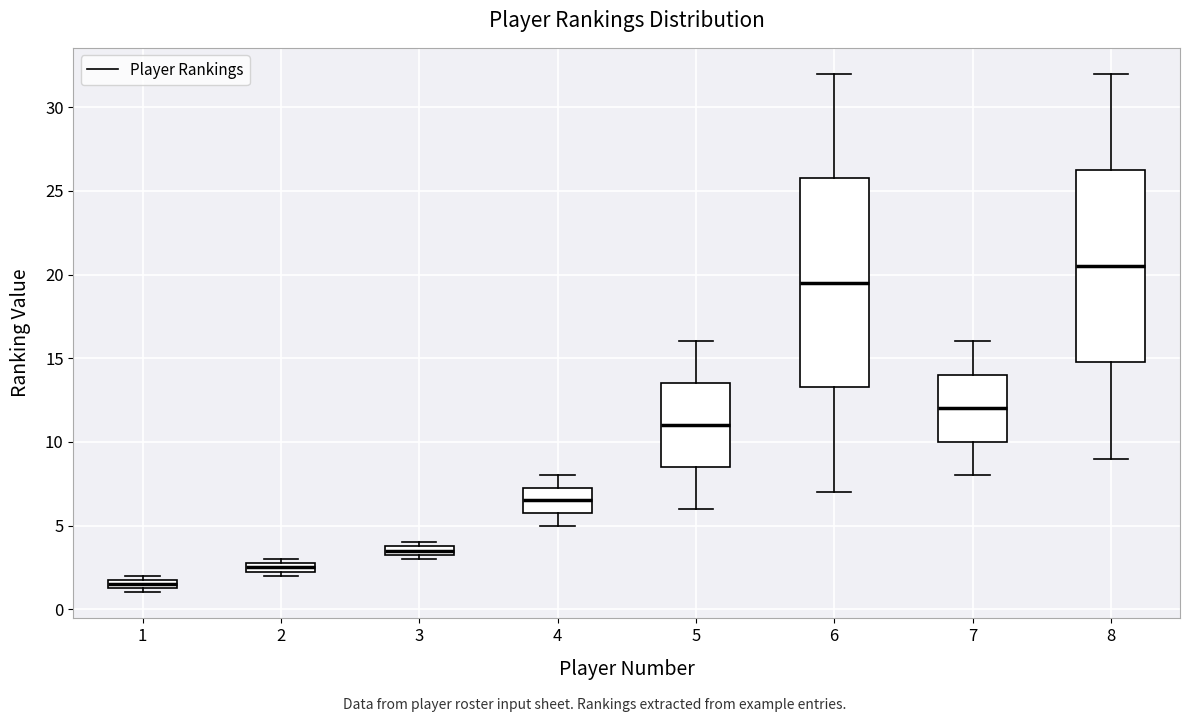

Which box has the lowest median line?

1